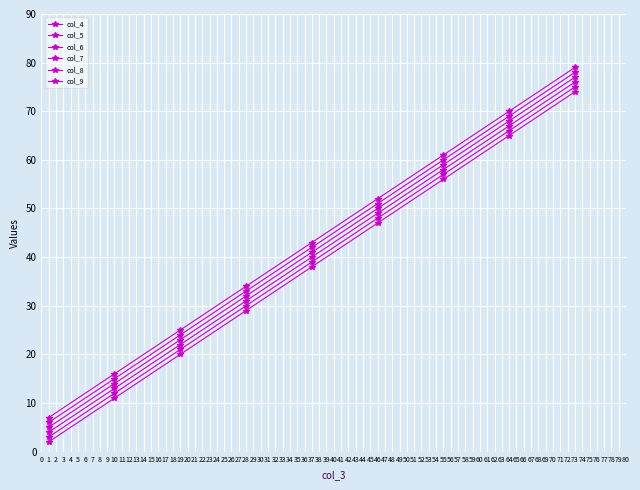

How many lines are shown in the chart?

6